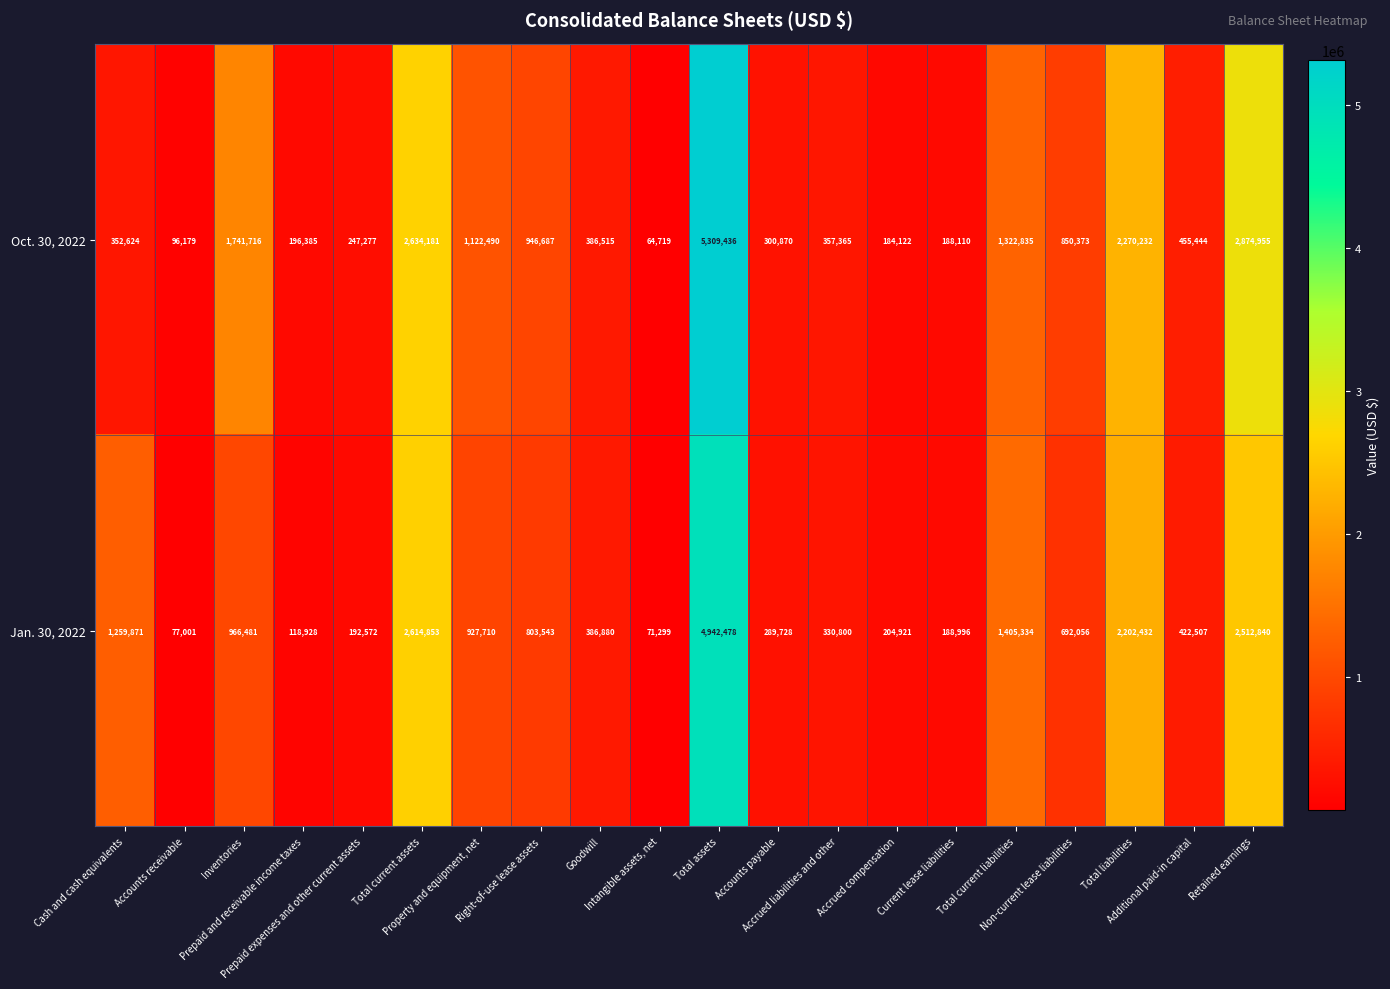

What is the total value across all series at Accrued liabilities and other?

688165